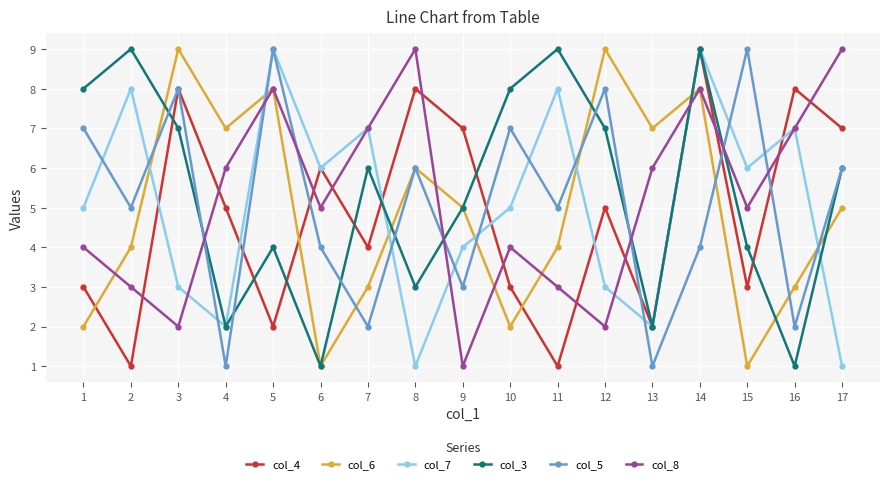

What is the minimum value shown in the chart?

1